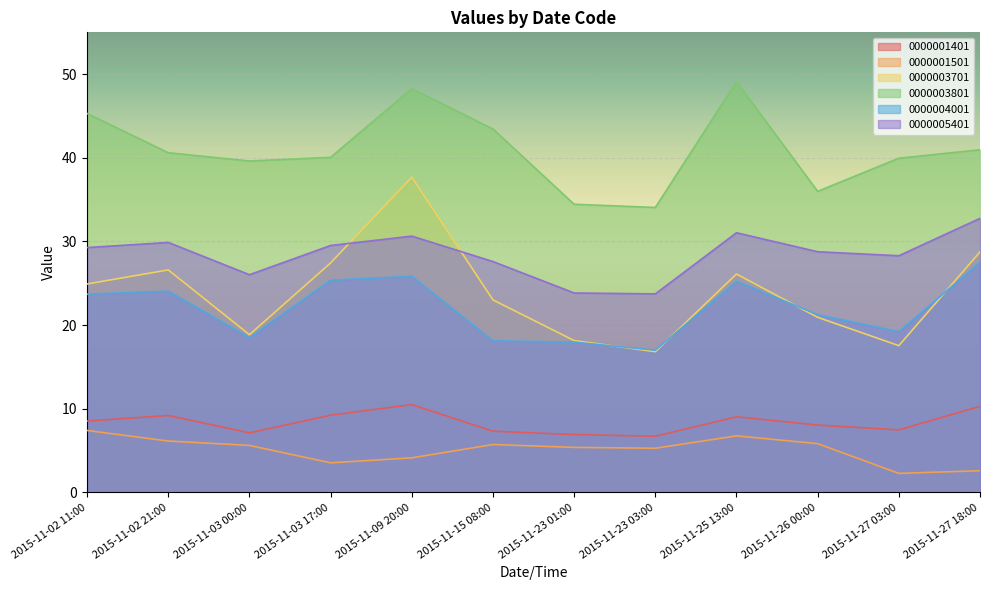

What is the difference between the highest and lowest values at 2015-11-02 21:00?

34.5